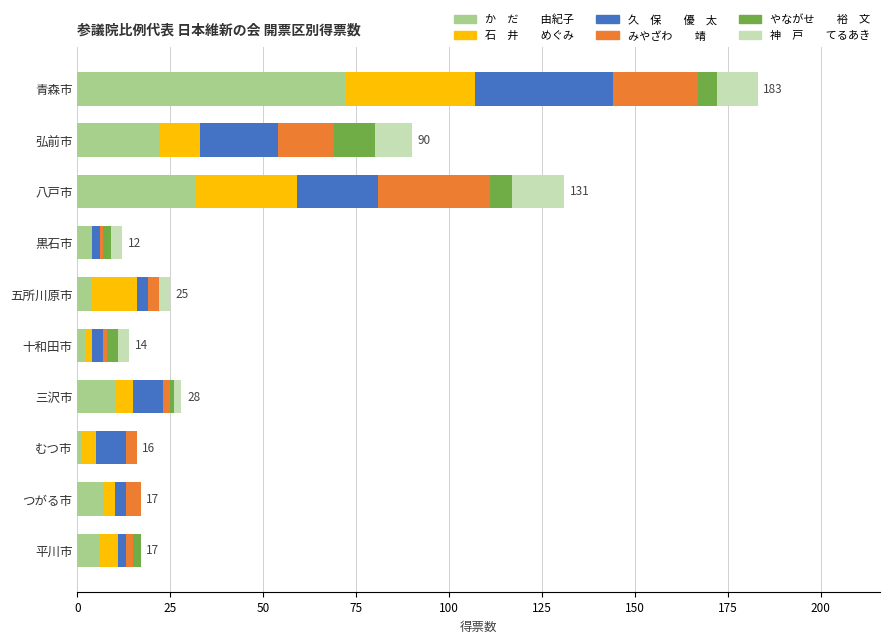

What is the total value across all series at 青森市?

183